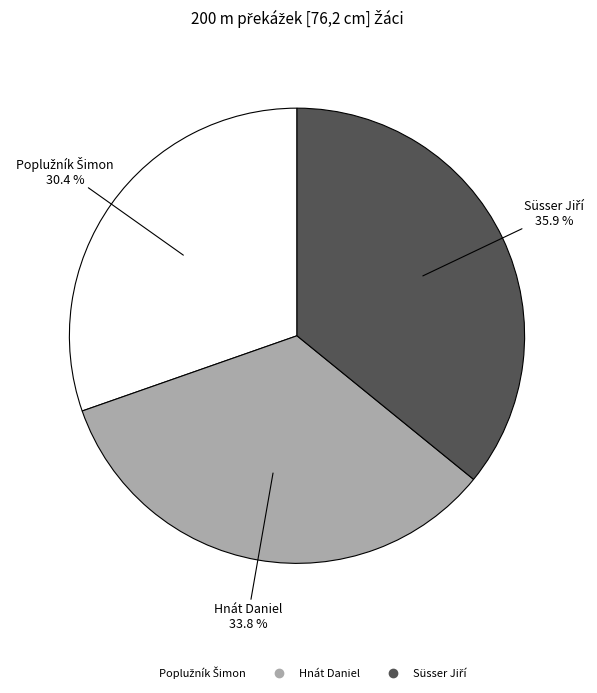

What portion of the pie excludes Hnát Daniel?

66.2%